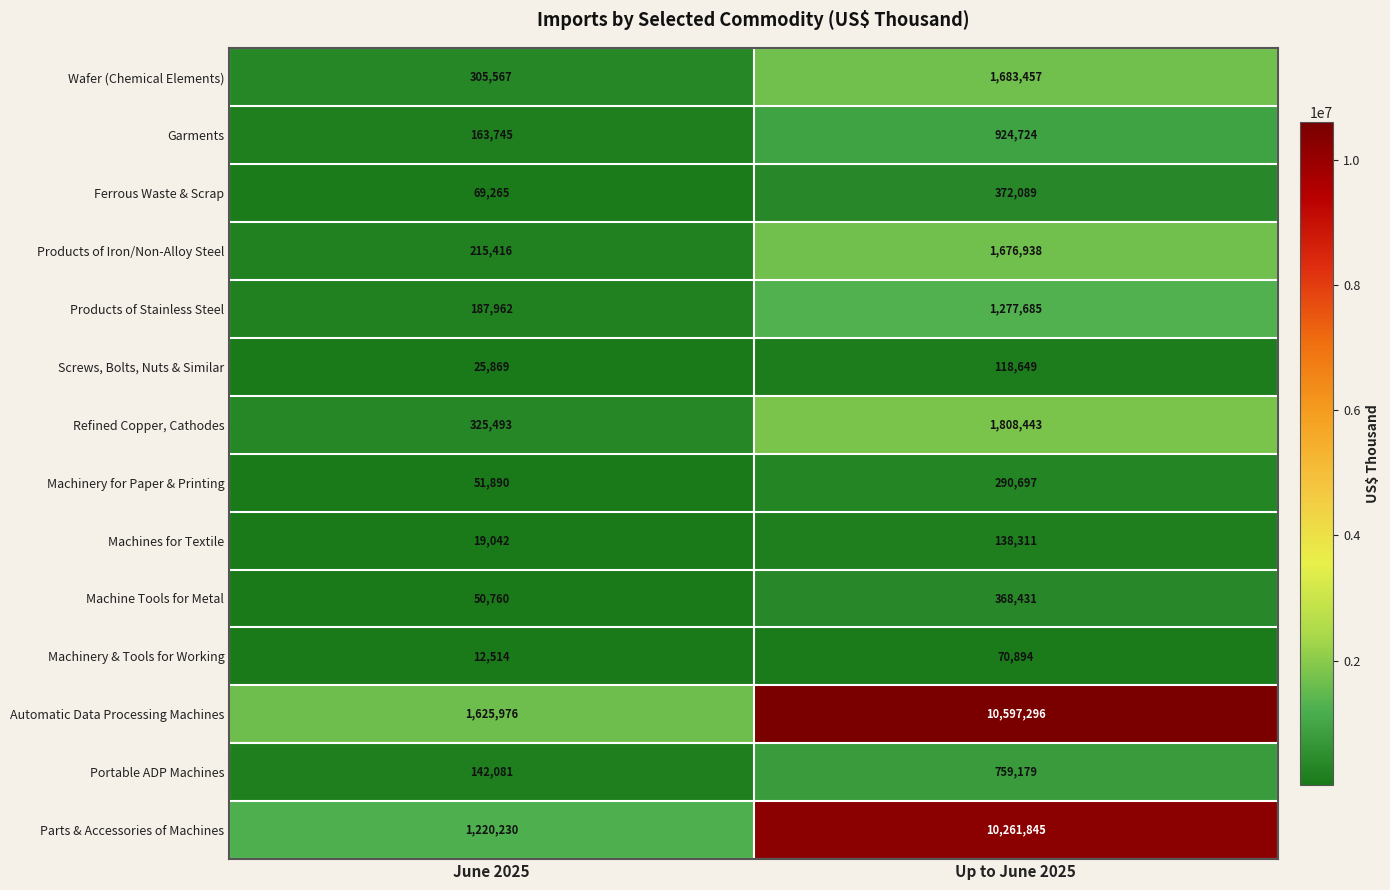

What is the minimum value for Wafer (Chemical Elements)?

305567